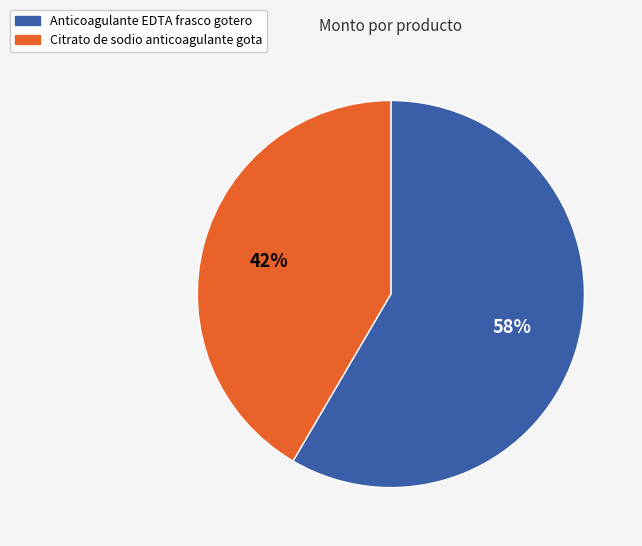

True or false: Anticoagulante EDTA frasco gotero accounts for 71% of the total.

False